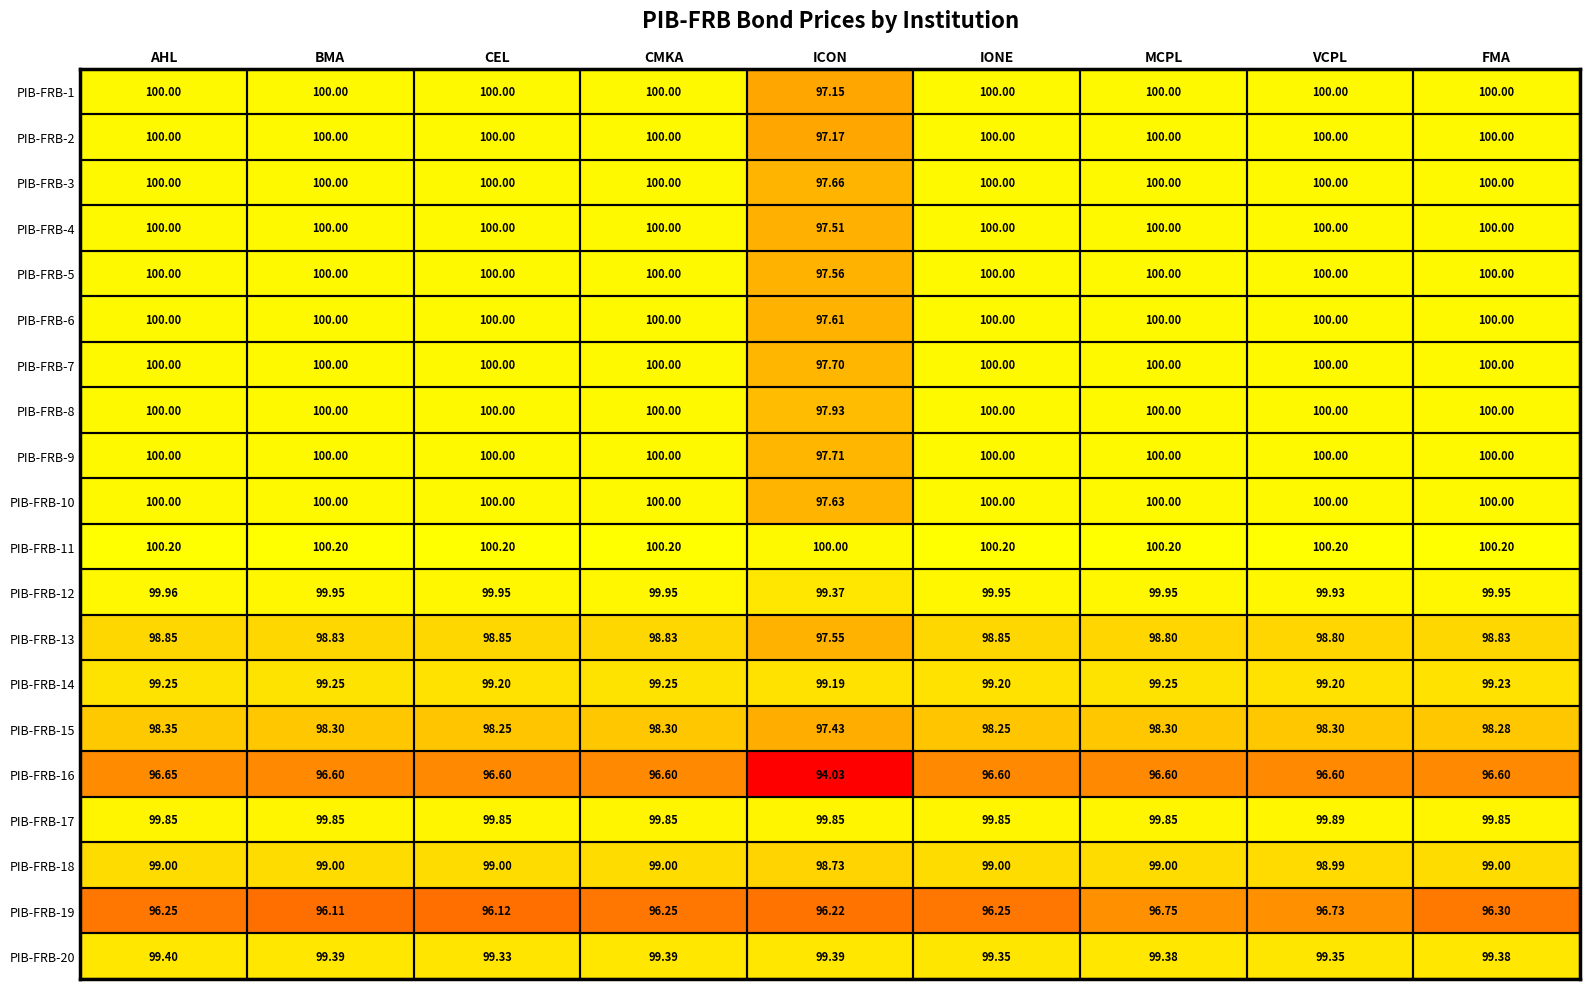

At how many categories does at least one series exceed 96?

9